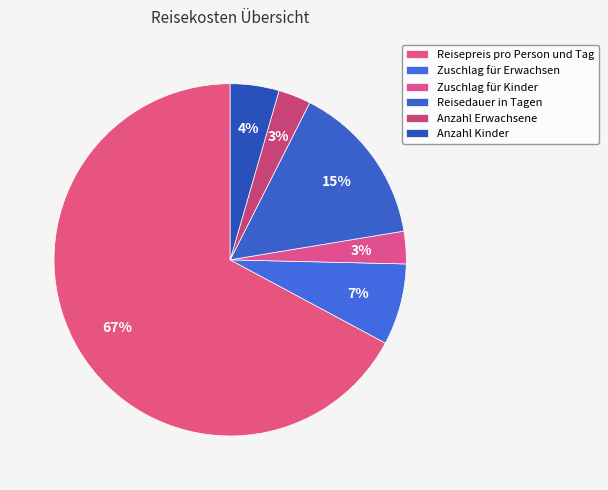

What is the change in value from Reisepreis pro Person und Tag to Anzahl Erwachsene?

-43